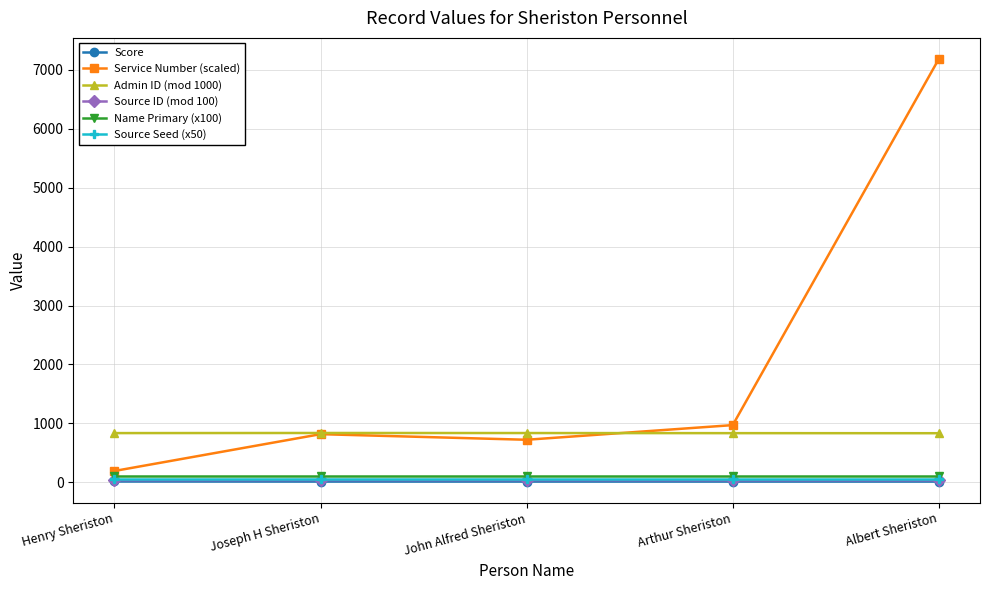

What is the label of the 3rd point from the right?

John Alfred Sheriston